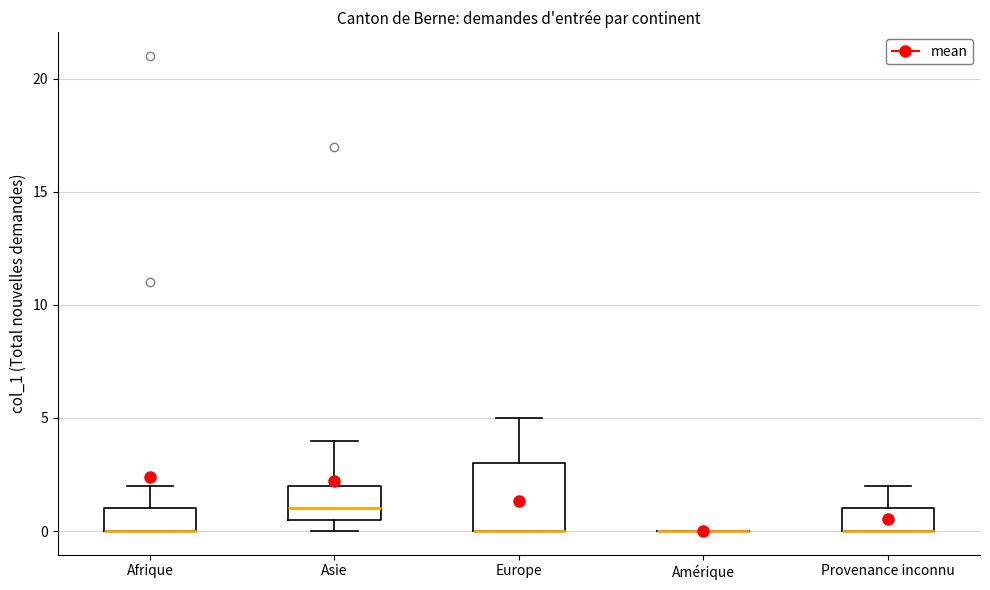

Which box is the tallest, from its lower edge to its upper edge?

Europe